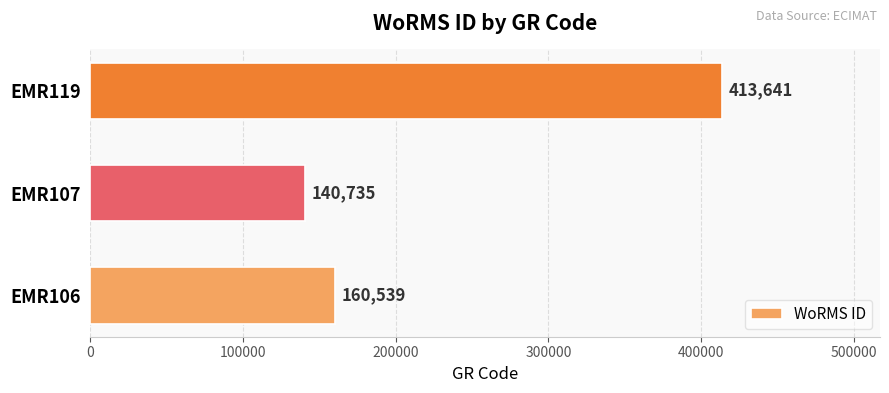

Does the chart contain any negative values?

No